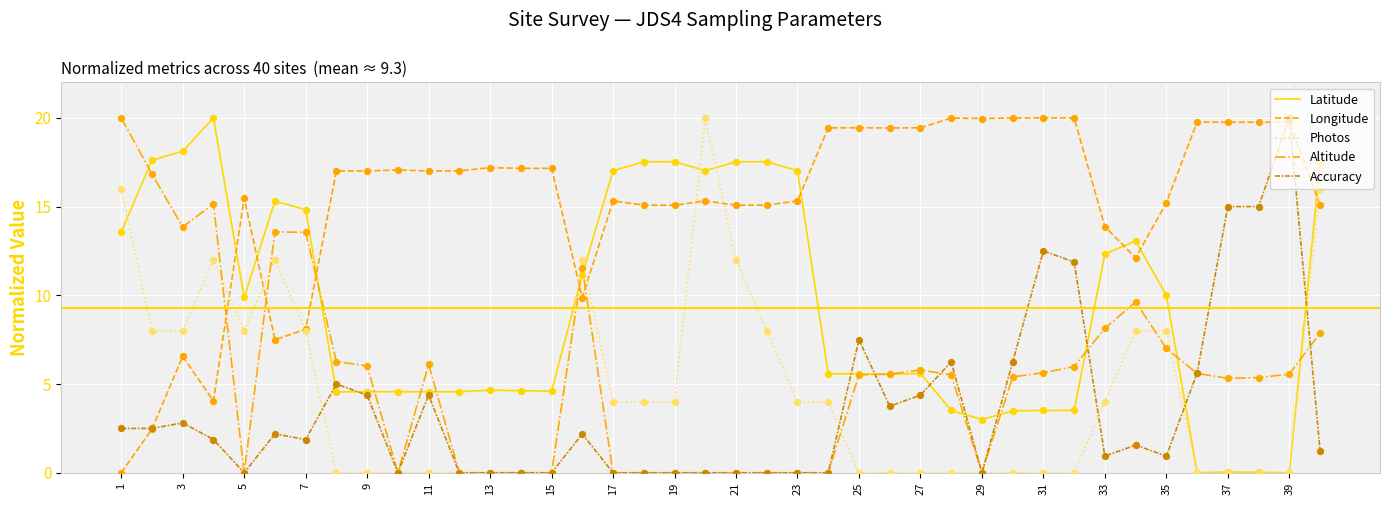

What are all the series names shown in the legend?

Latitude, Longitude, Photos, Altitude, Accuracy